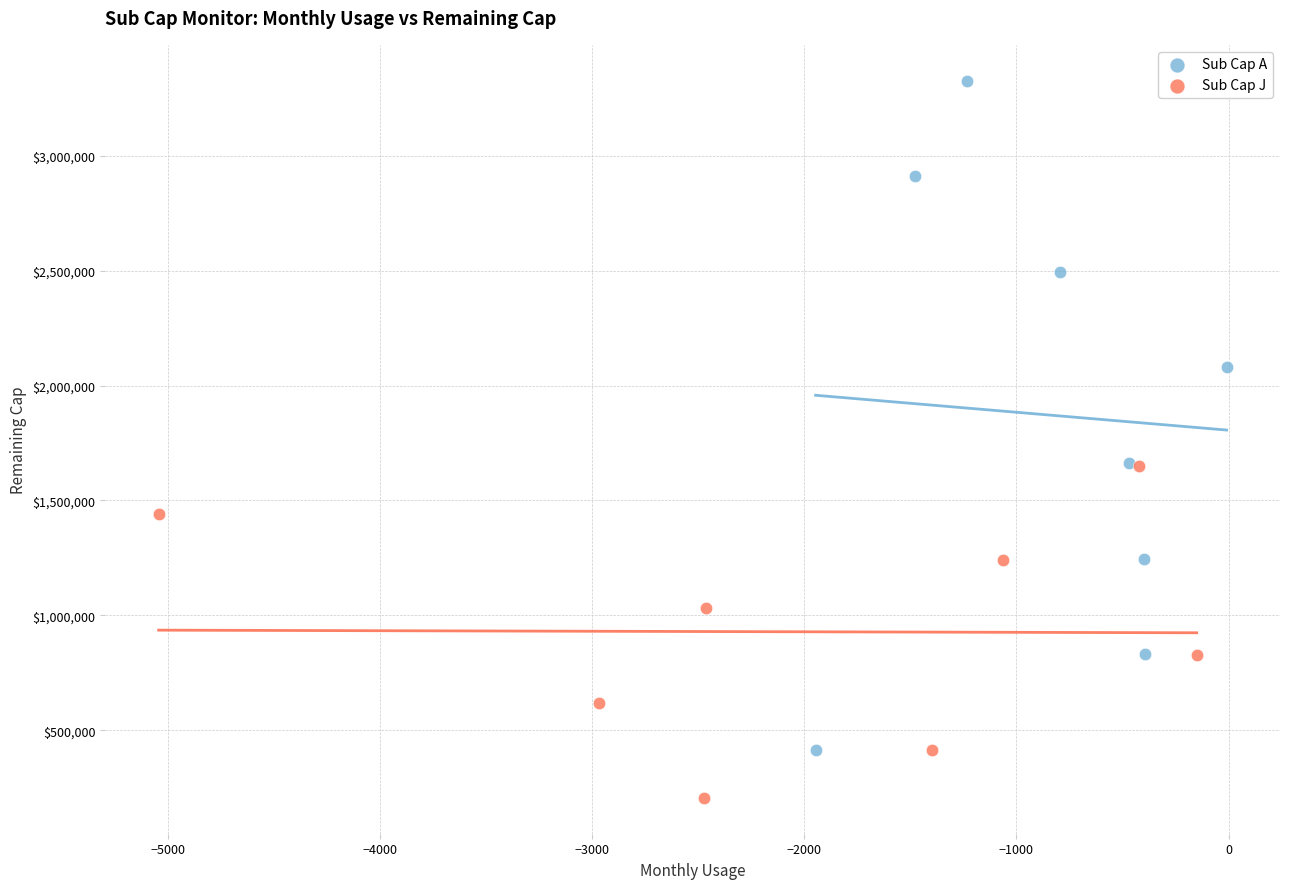

Which series contains the highest Y value?

Sub Cap A